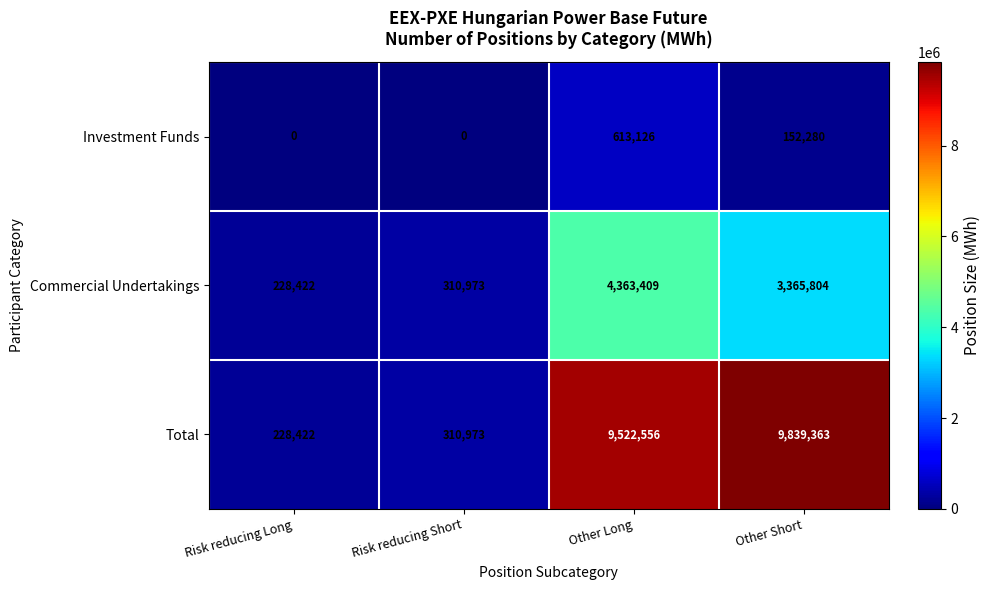

Which series has the largest range (max minus min)?

Total